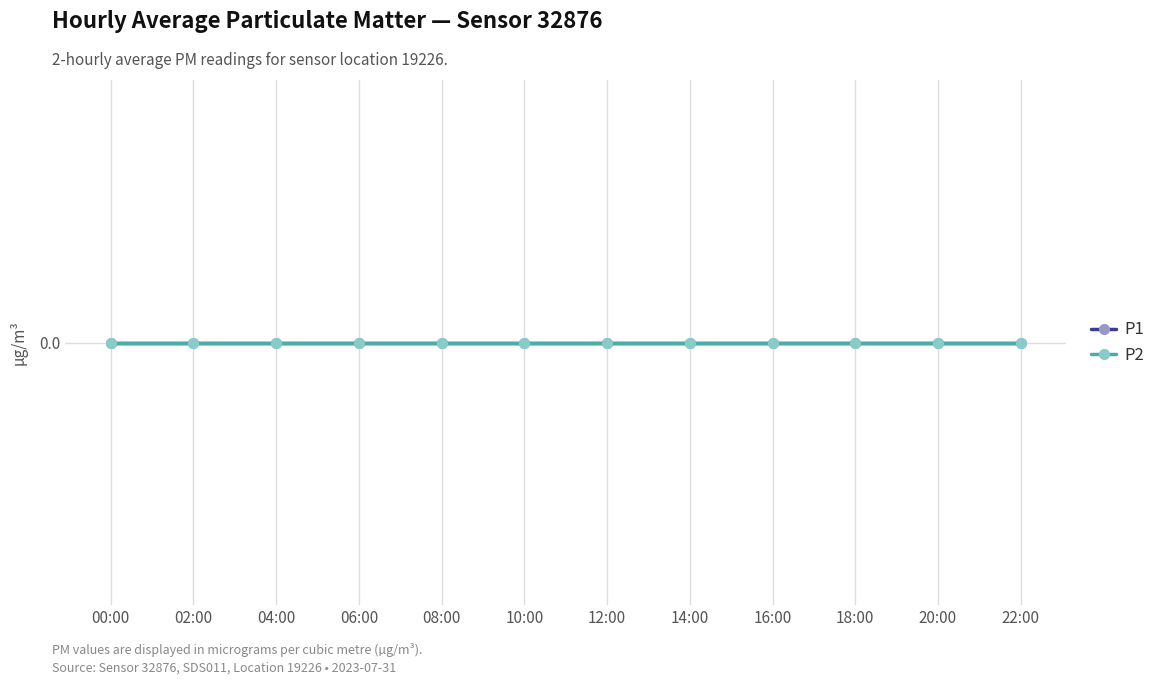

The P1 series shows 2.8 at 06:00. True or false?

False